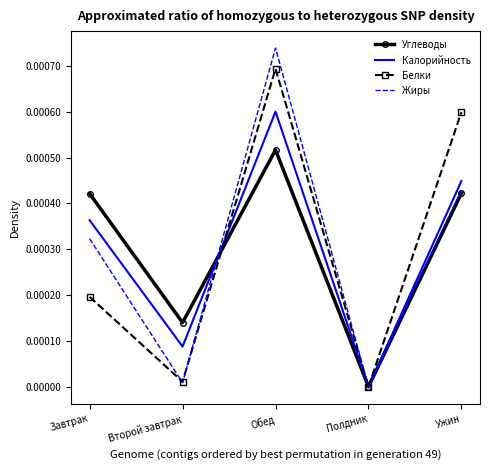

At which category does the chart reach its minimum across all series?

Полдник